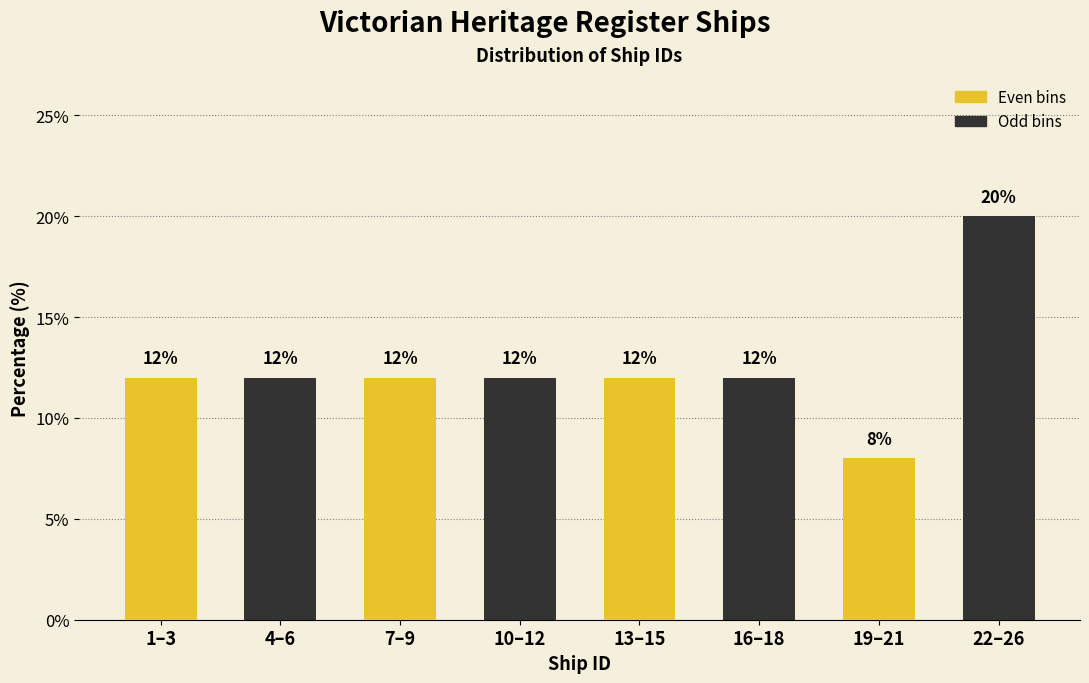

The Odd bins series shows 6 at 13–15. True or false?

False